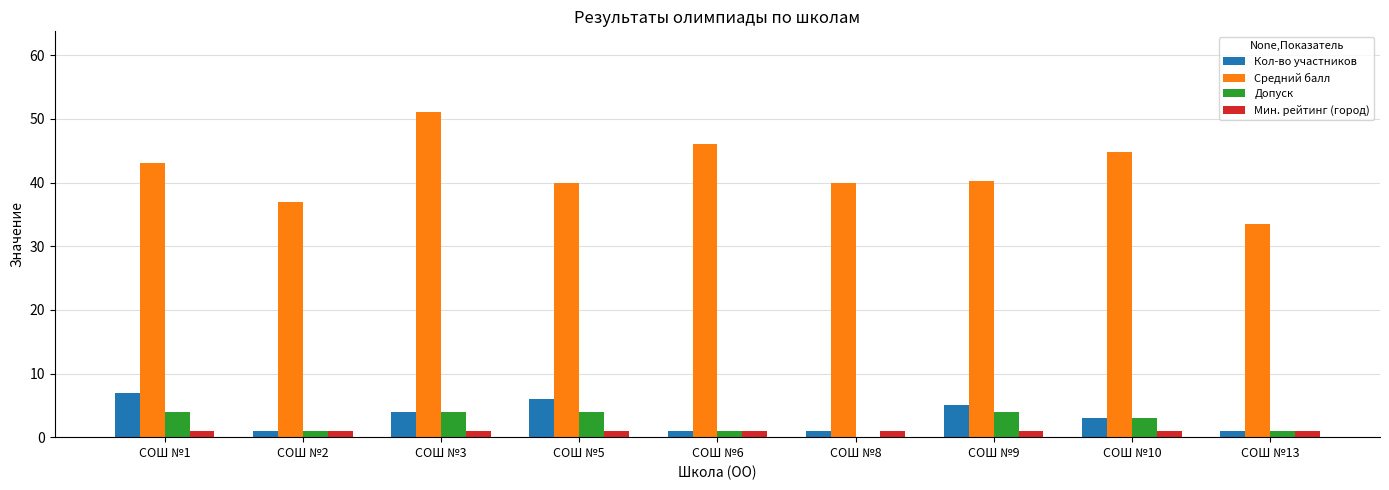

Reading left to right, list all the values displayed in this chart.

Кол-во участников: СОШ №1=7.0	СОШ №2=1.0	СОШ №3=4.0	СОШ №5=6.0	СОШ №6=1.0	СОШ №8=1.0	СОШ №9=5.0	СОШ №10=3.0	СОШ №13=1.0
Средний балл: СОШ №1=43.0	СОШ №2=37.0	СОШ №3=51.0	СОШ №5=40.0	СОШ №6=46.0	СОШ №8=40.0	СОШ №9=40.3	СОШ №10=44.8	СОШ №13=33.5
Допуск: СОШ №1=4.0	СОШ №2=1.0	СОШ №3=4.0	СОШ №5=4.0	СОШ №6=1.0	СОШ №8=0.0	СОШ №9=4.0	СОШ №10=3.0	СОШ №13=1.0
Мин. рейтинг (город): СОШ №1=1.0	СОШ №2=1.0	СОШ №3=1.0	СОШ №5=1.0	СОШ №6=1.0	СОШ №8=1.0	СОШ №9=1.0	СОШ №10=1.0	СОШ №13=1.0